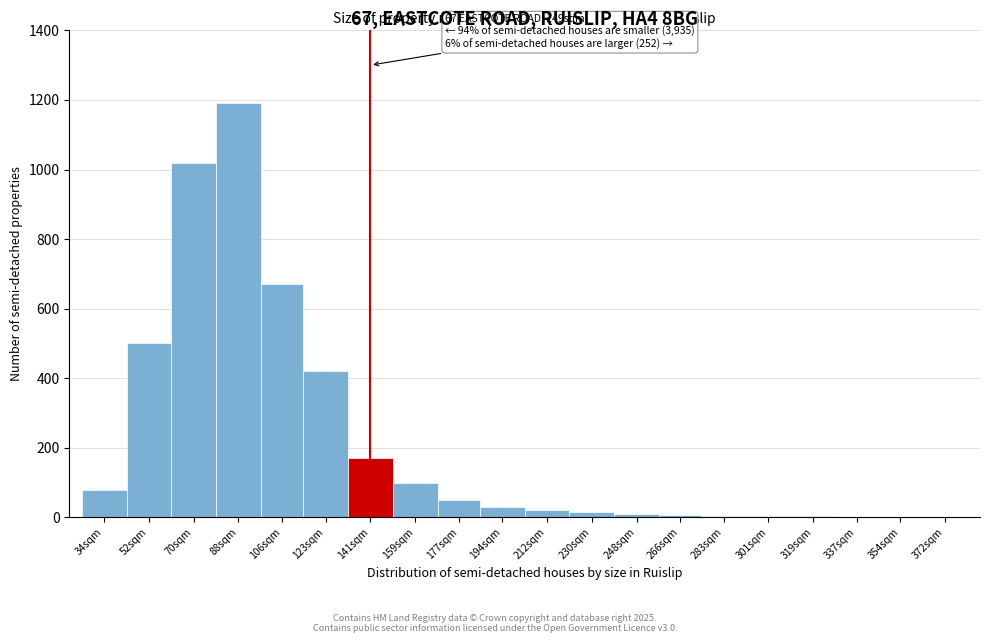

The chart shows a value of 20 at 212sqm. True or false?

True